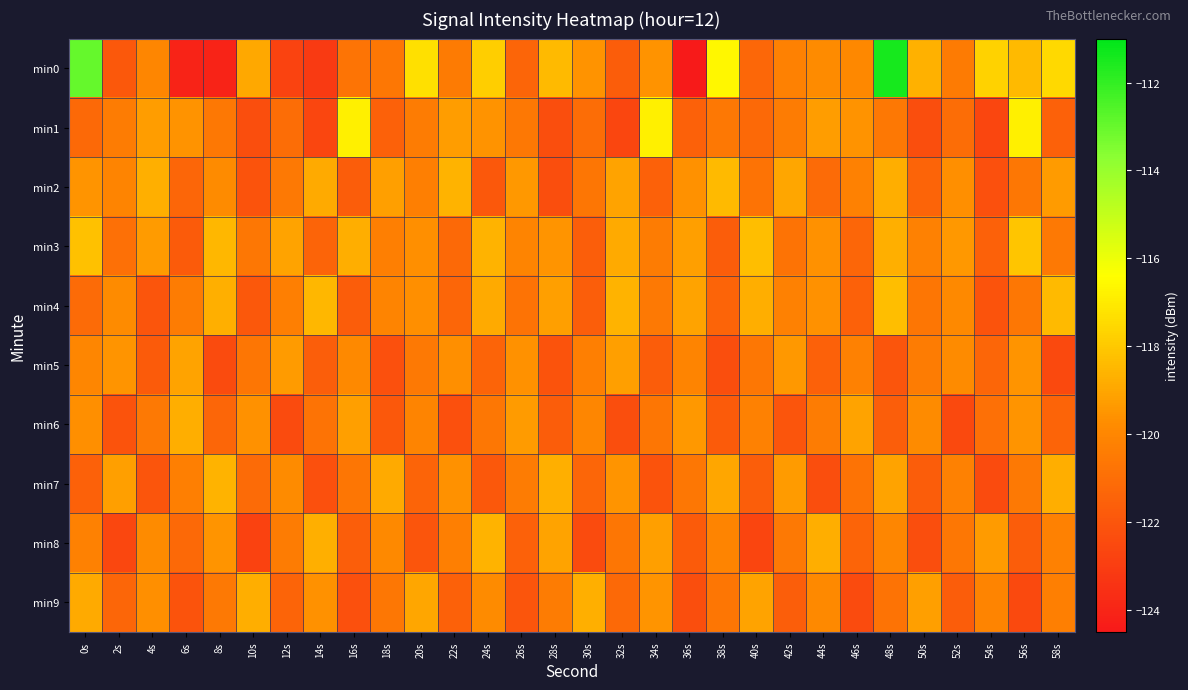

Which series has the largest total across all categories?

min0